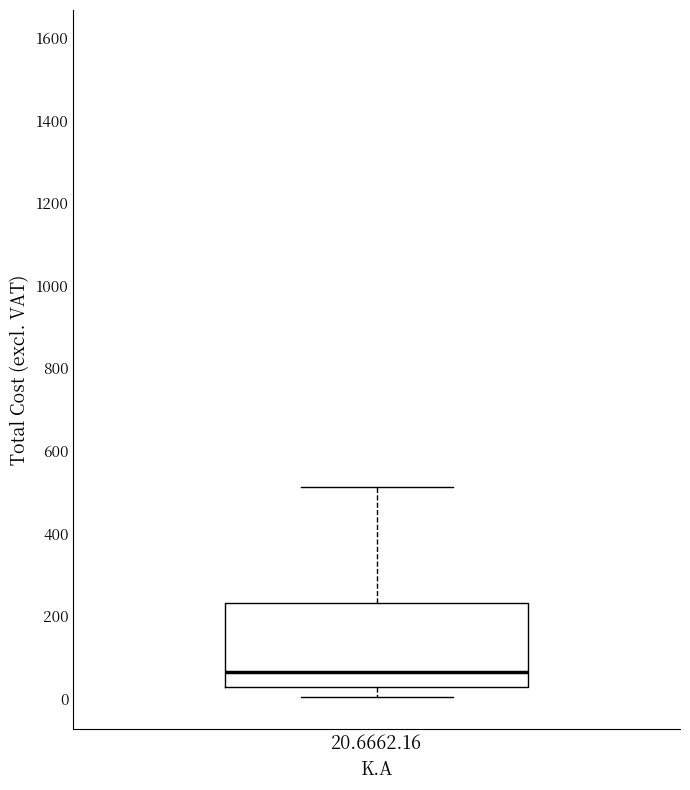

Transcribe this box plot: give where the median line is, the range the box spans, and where the two whiskers end, as read against the y-axis. The values are not printed on the chart, so give them approximately, as read against the axis.

median 60, box 20 to 240, whiskers 0 to 520